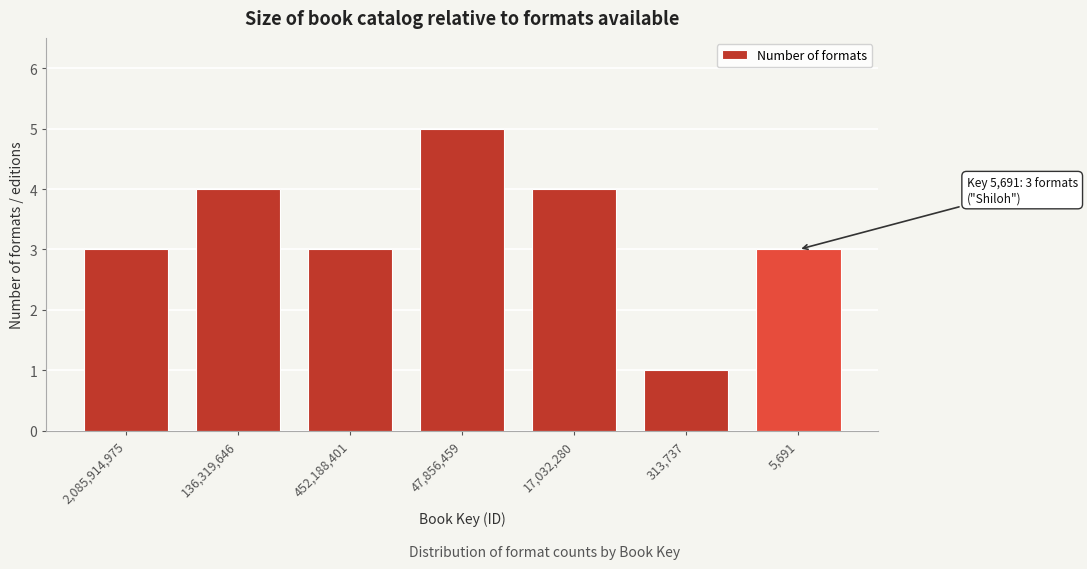

Reading right to left, list all the values displayed in this chart.

3	1	4	5	3	4	3